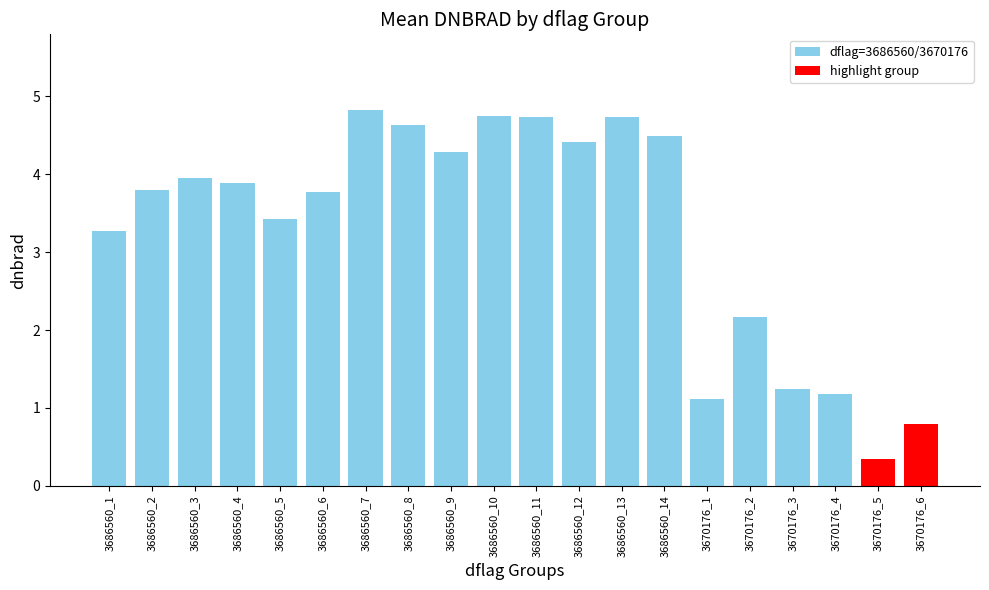

Count the number of categories in the chart.

20